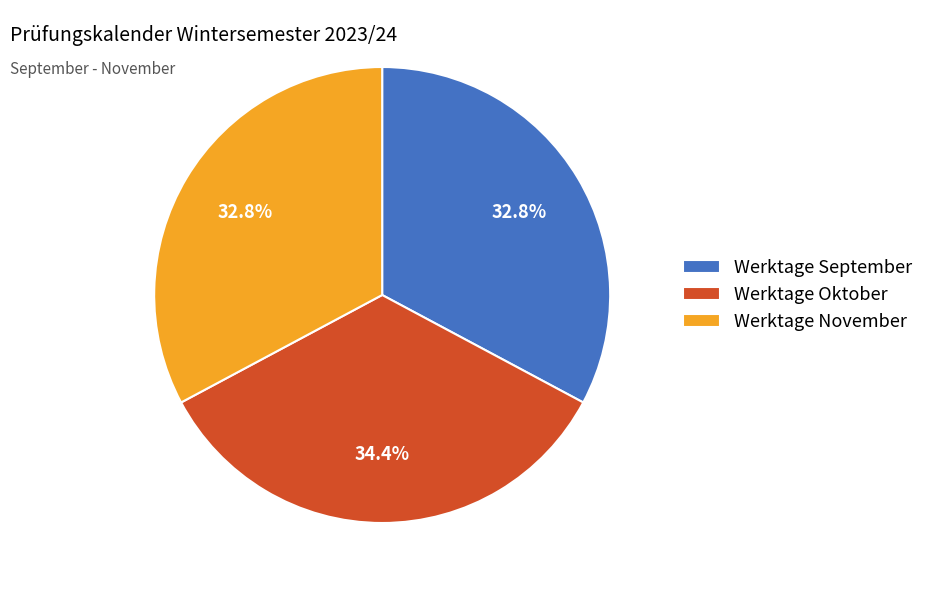

What is the largest slice in the pie chart?

Werktage Oktober